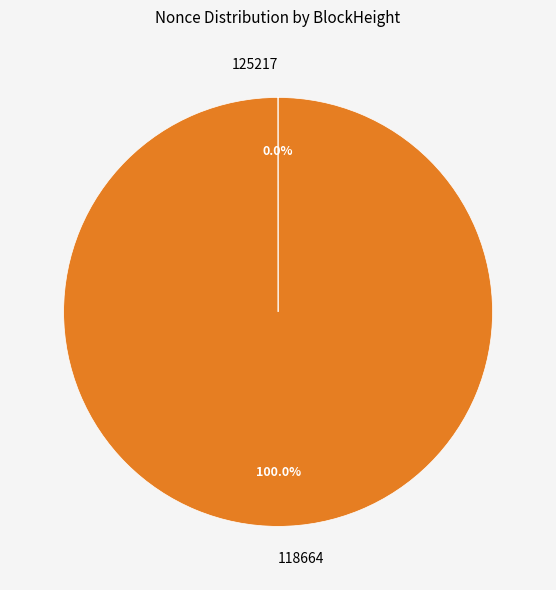

Is there a majority slice in this chart?

Yes